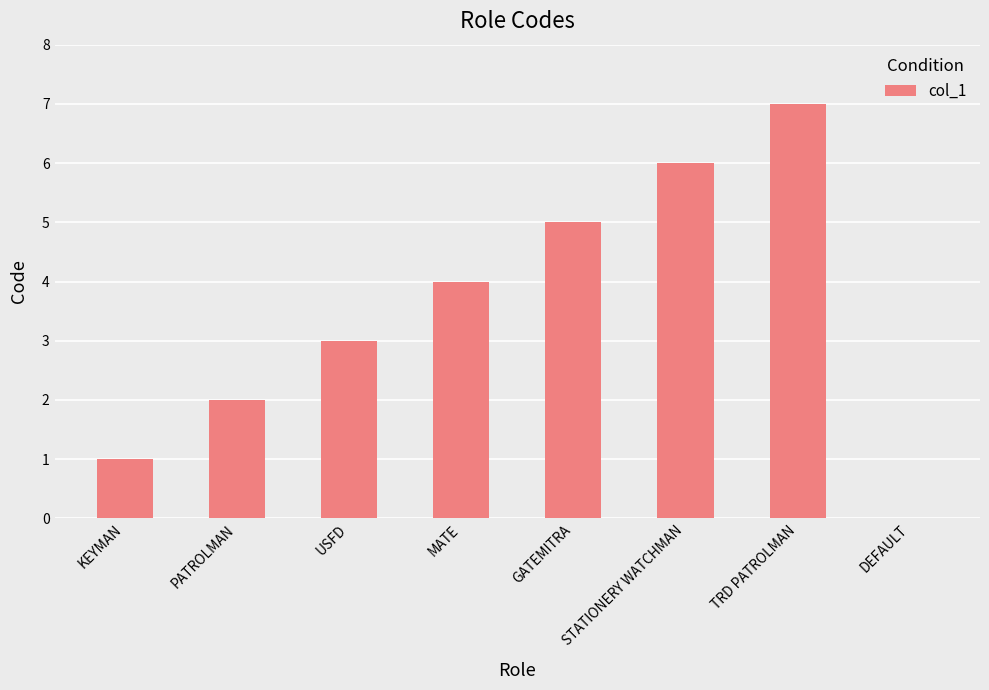

Are the bars grouped side by side (vs. stacked)?

No